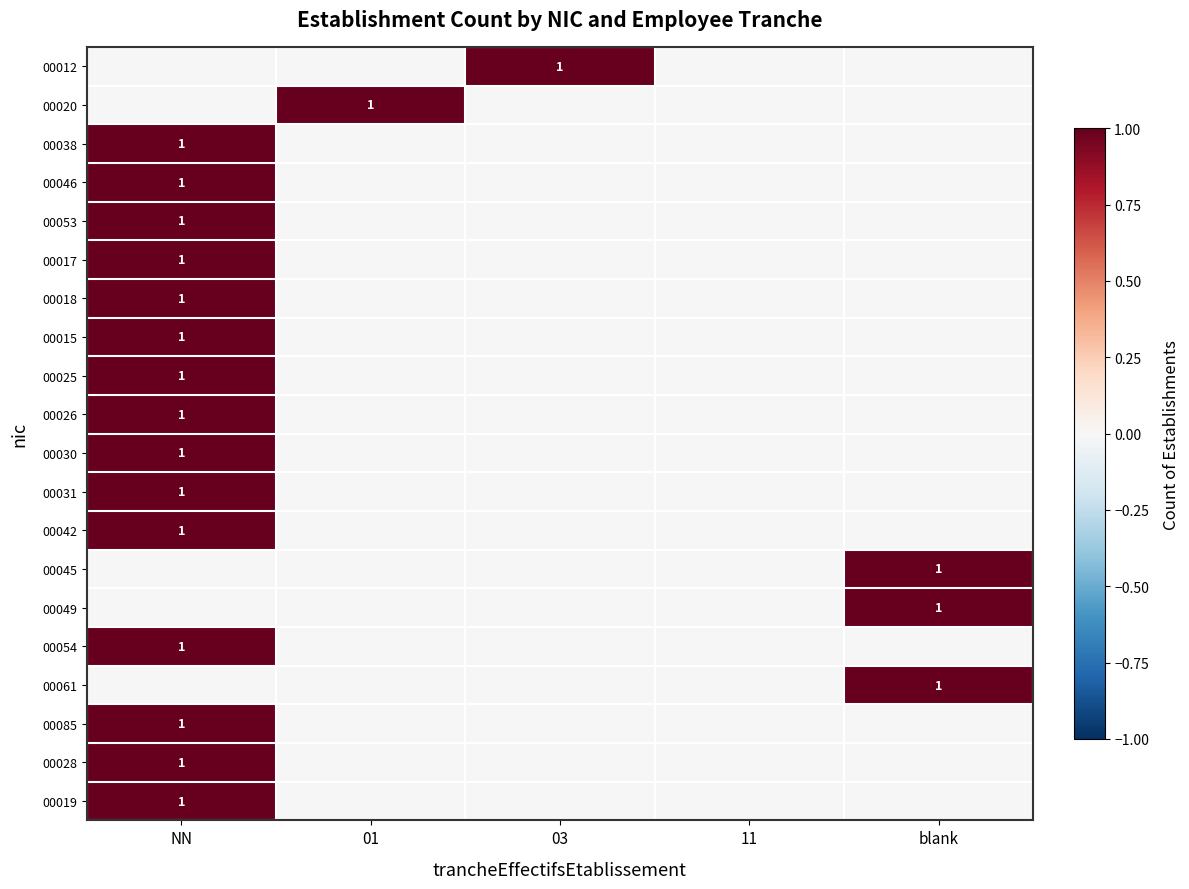

True or false: 00085 has a value of 2 at NN.

False